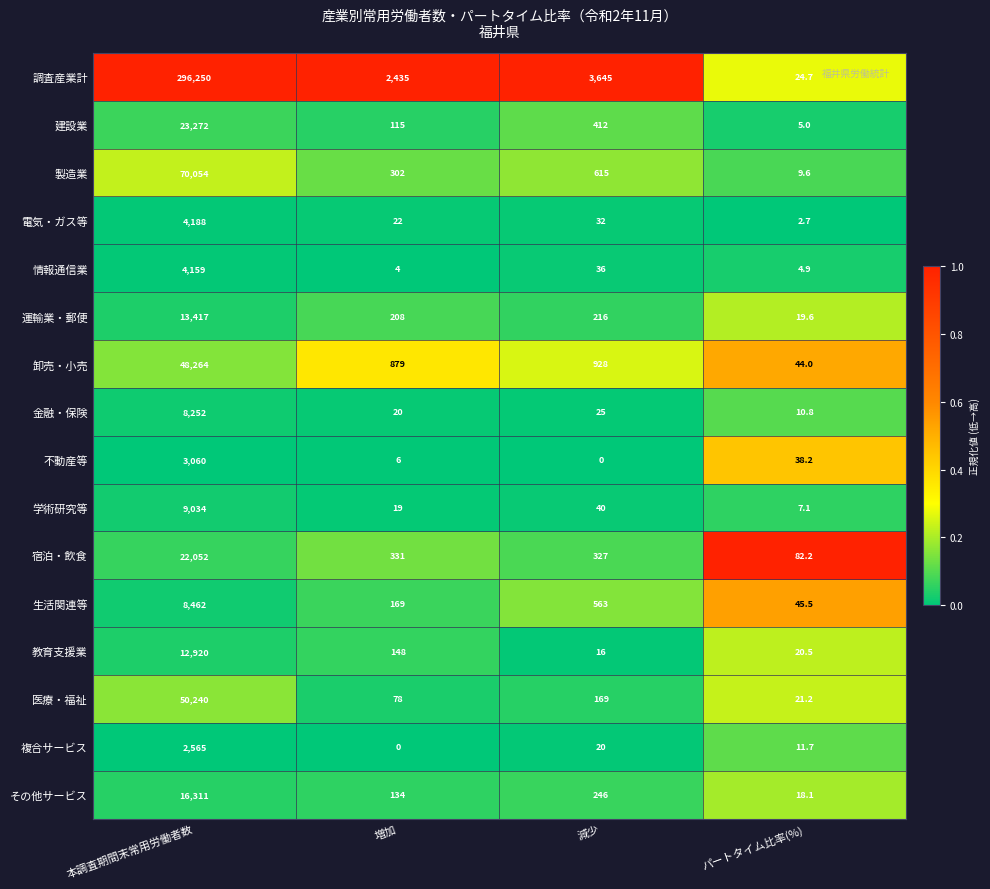

What is the spread (max minus min) of values at パートタイム比率(%)?

79.5